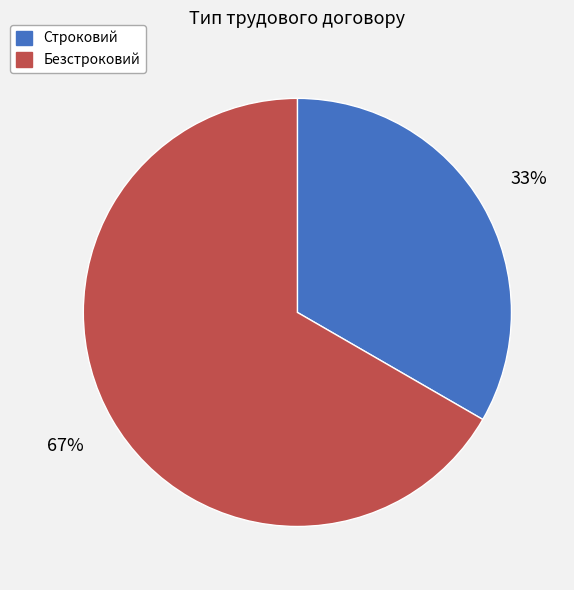

Which category has the biggest portion of the pie?

Безстроковий